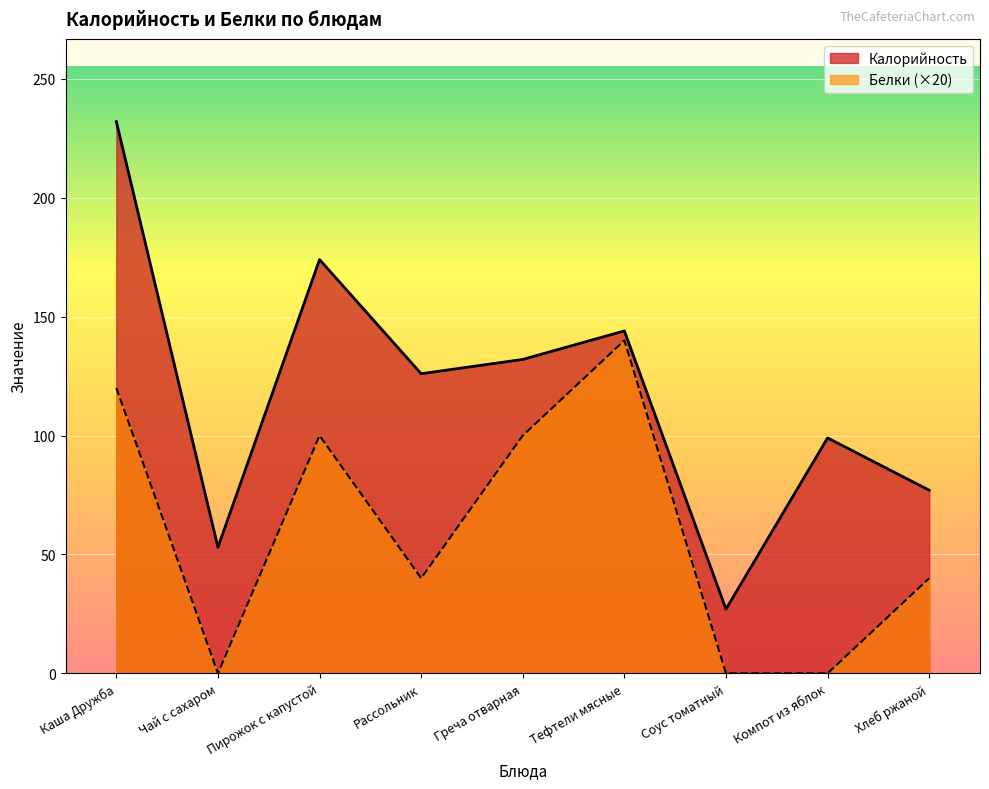

What is the difference between the maximum and second lowest values in the Калорийность series?

179